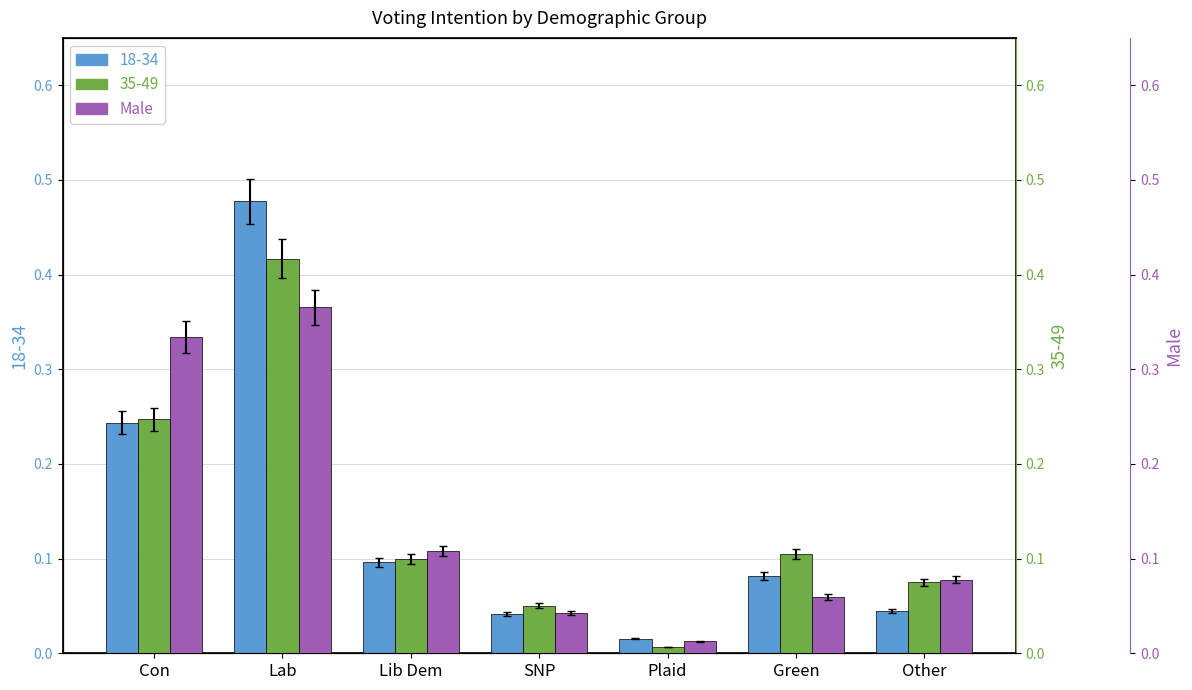

Which label corresponds to the largest value in the chart?

Lab